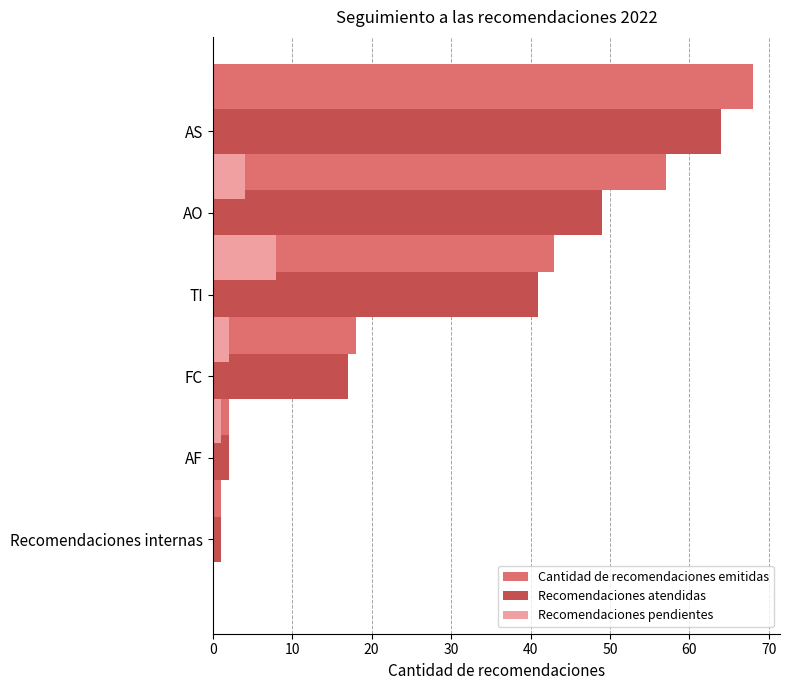

How many bars are there in total?

18